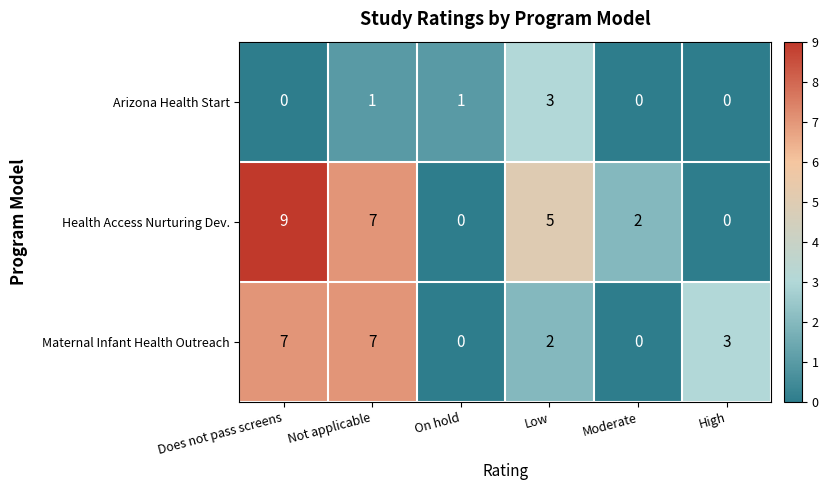

Count the number of categories in the chart.

6